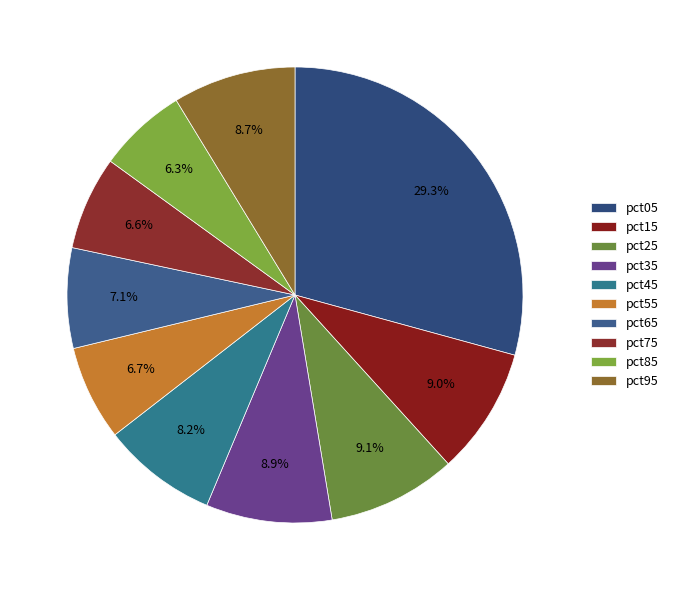

What is the smallest slice in the pie chart?

pct85